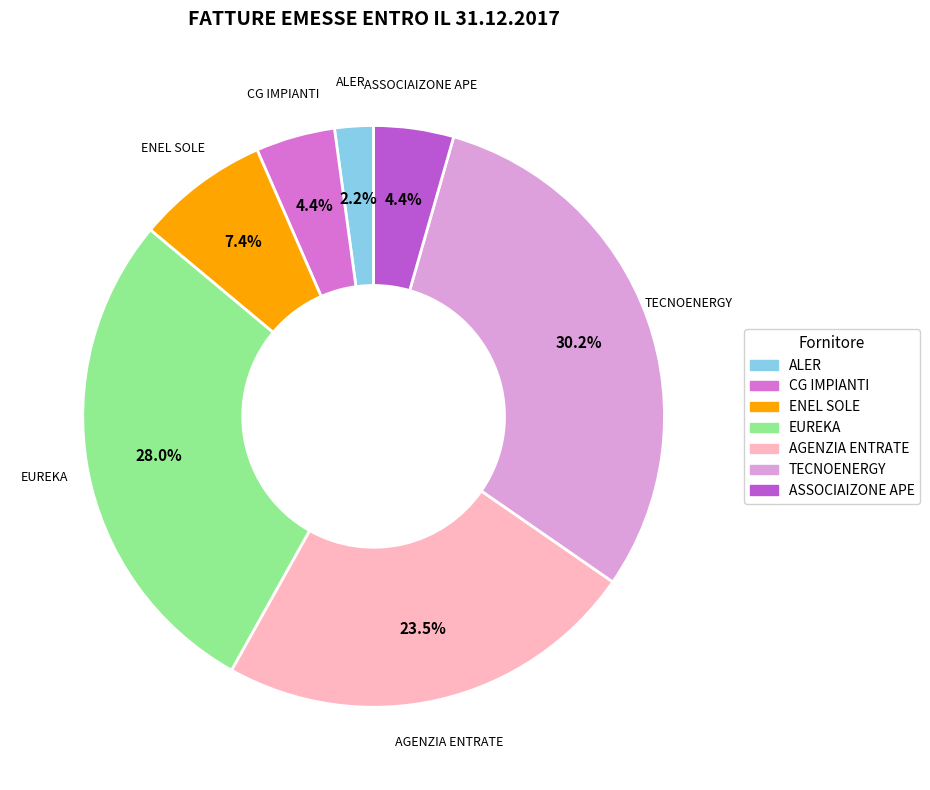

Approximately how many times larger is the value at EUREKA compared to ENEL SOLE?

3.8